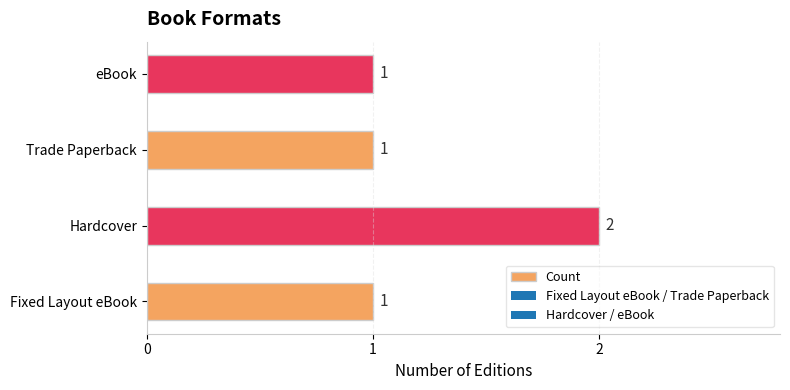

The chart shows a value of 1 at eBook. True or false?

True